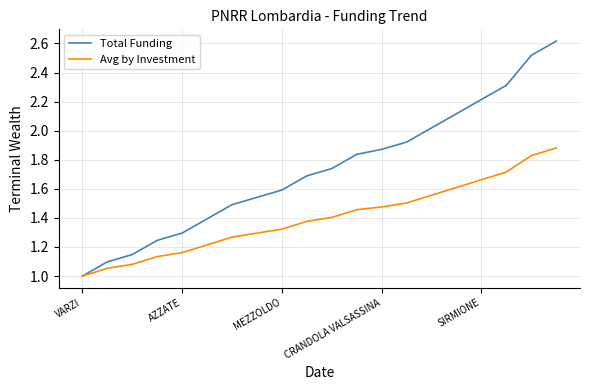

What is the greatest value displayed?

2.6